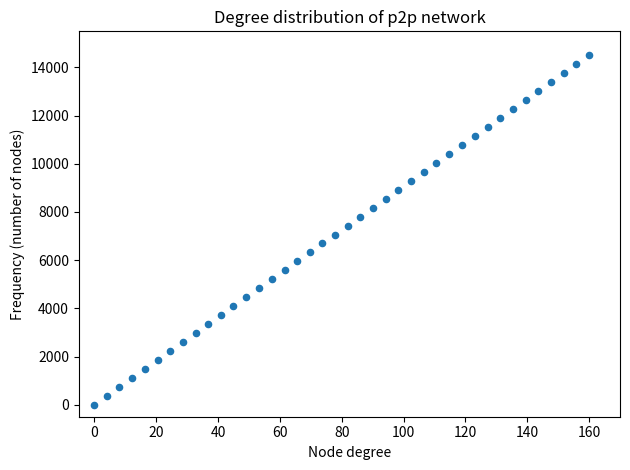

What is the range of Y values (max minus min)?

14500.0